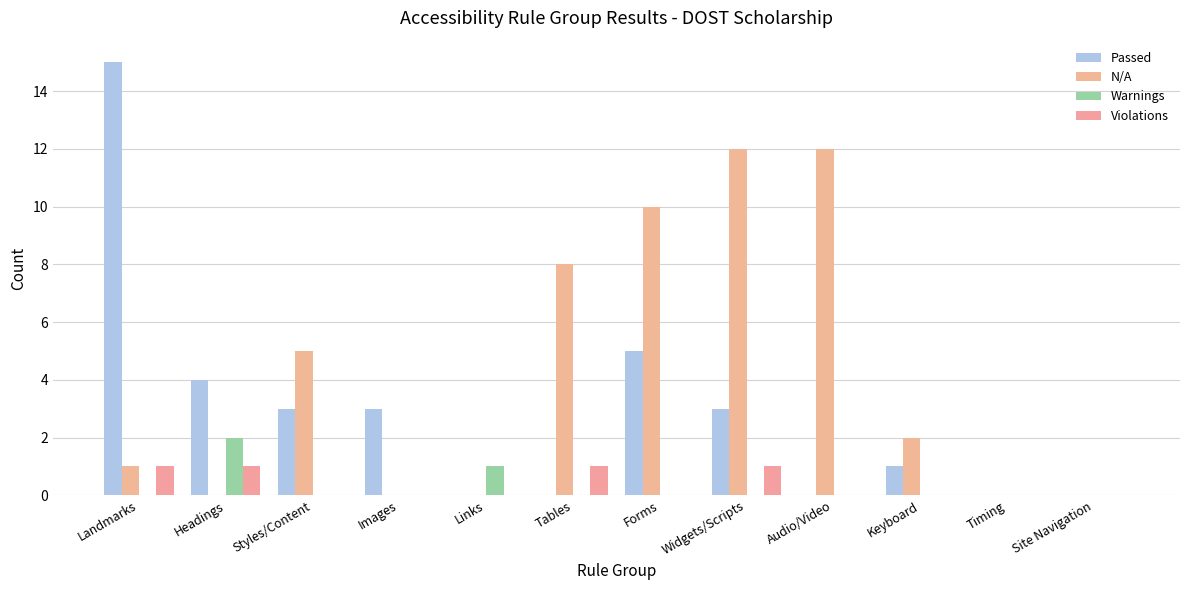

Count the Violations values in the range 0 to 1.

12